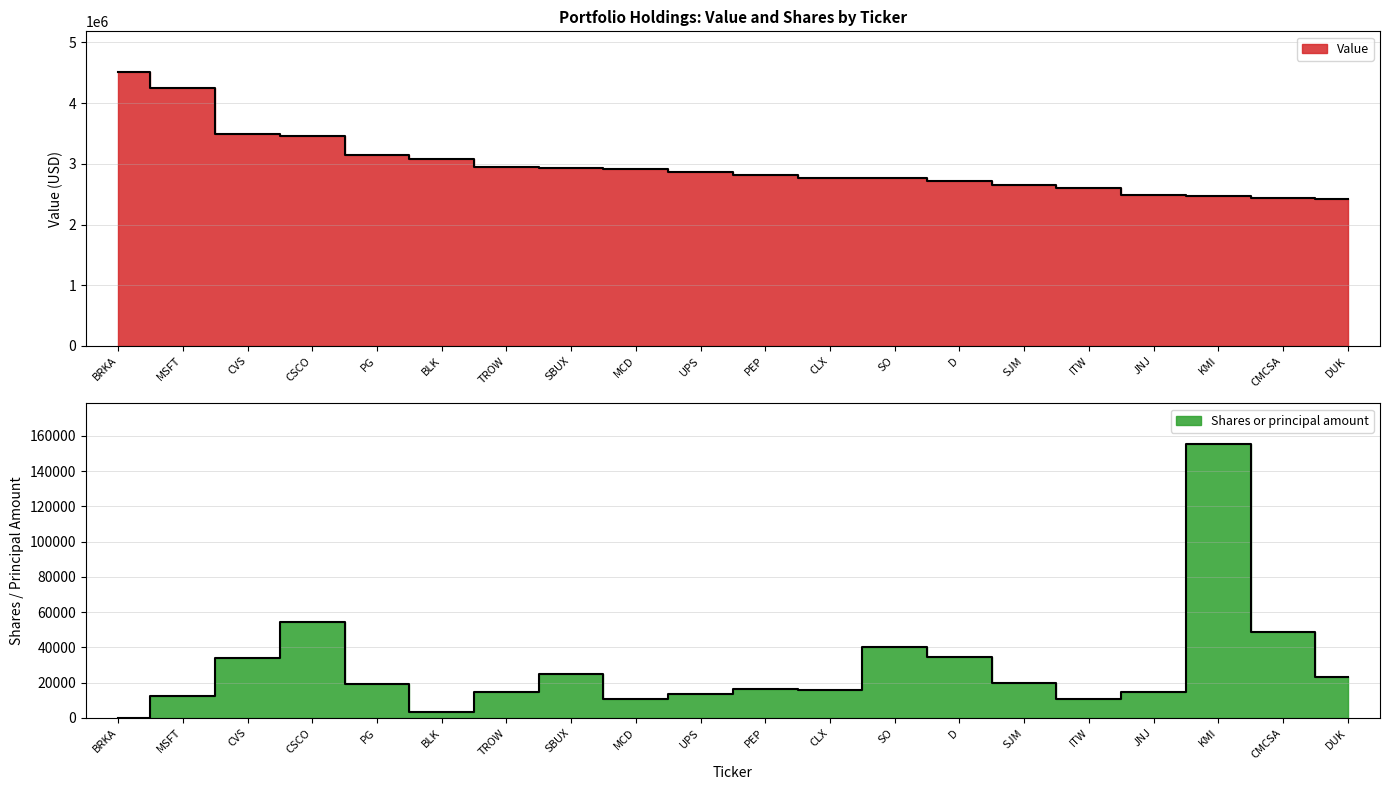

What is the total value across all series at PG?

3170260